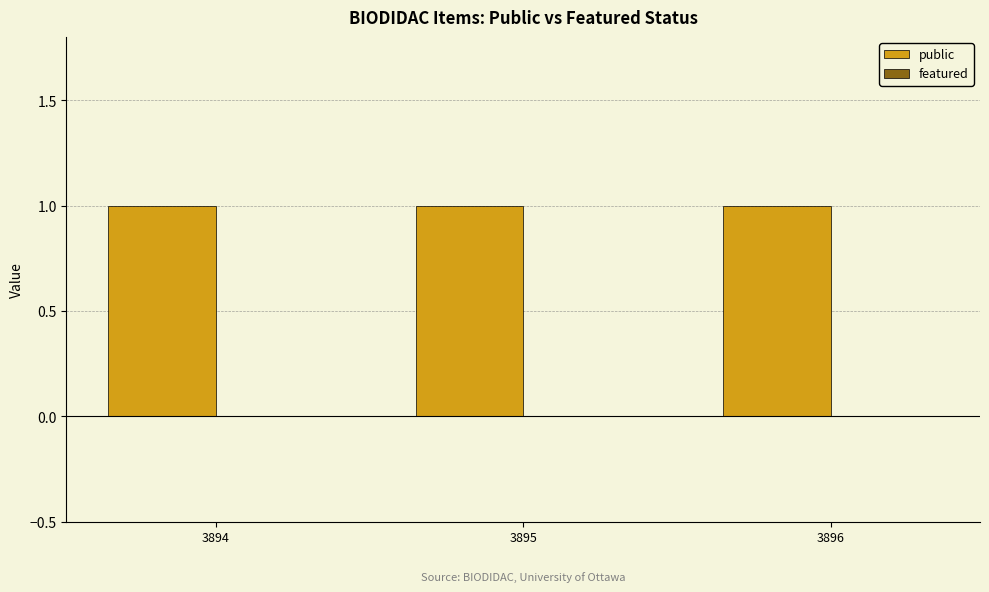

What is the total value across all series at 3896?

1